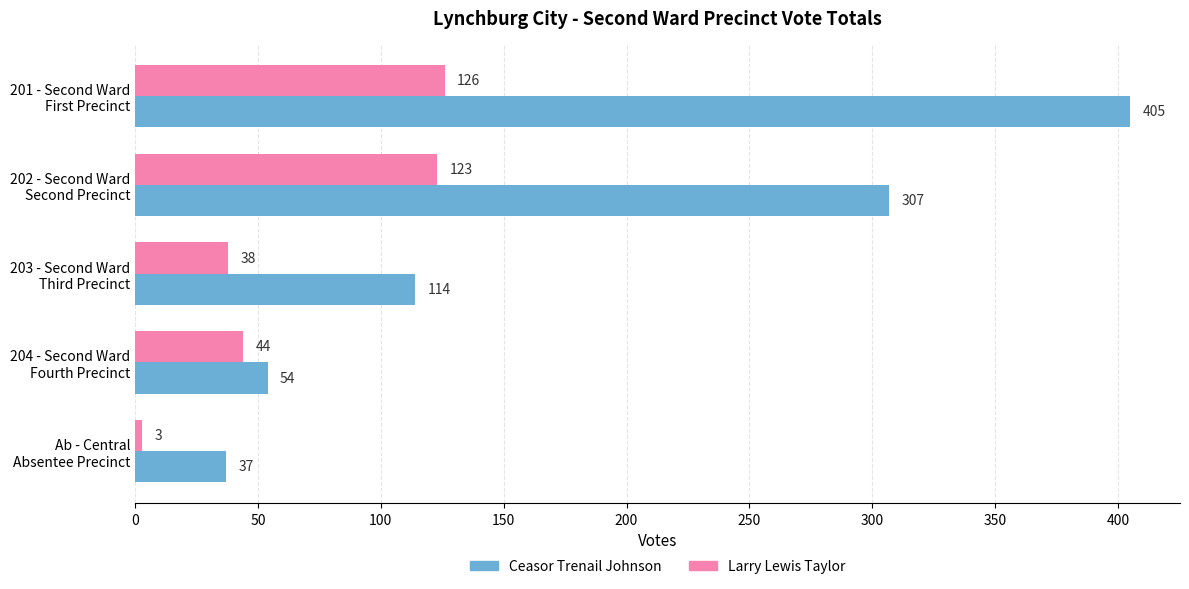

What is the greatest value displayed?

405